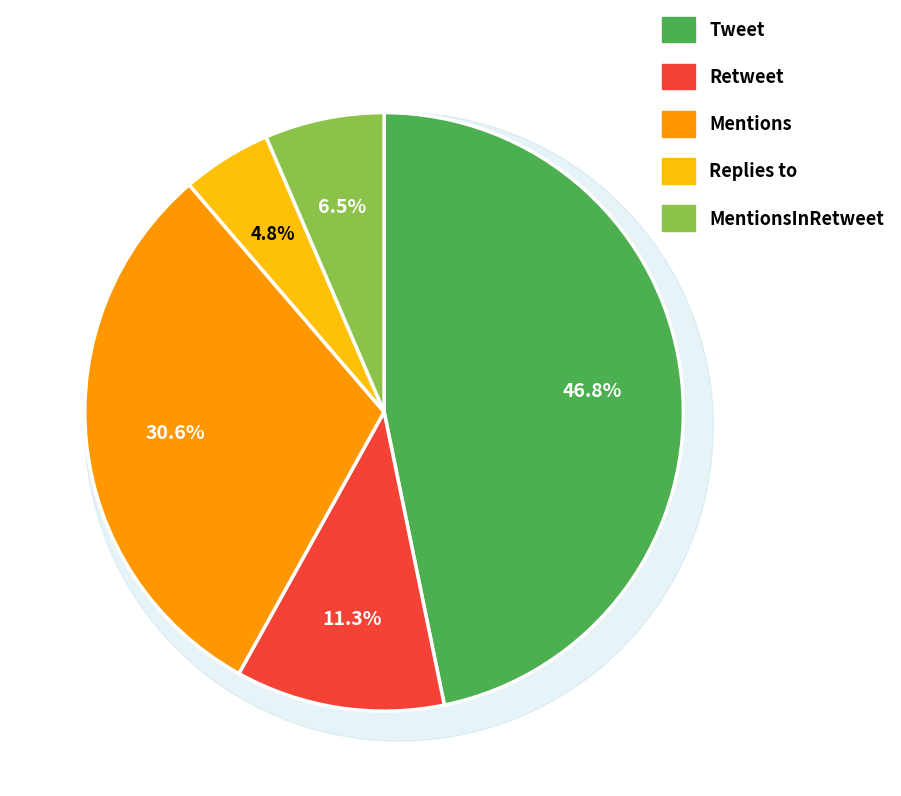

To the nearest percent, what is the difference between the largest and smallest slice percentages?

42%